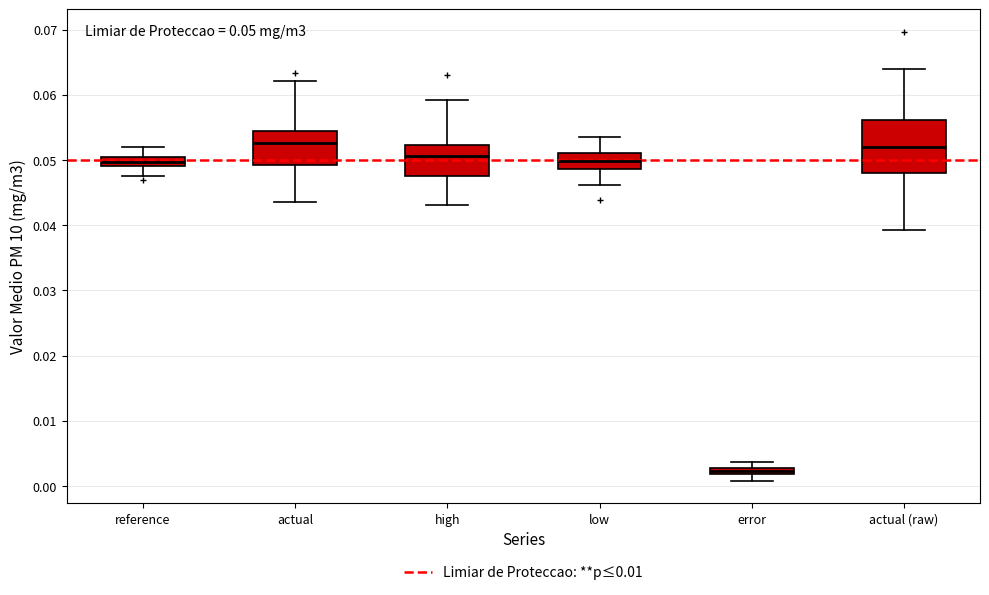

Which box is the tallest, from its lower edge to its upper edge?

actual (raw)